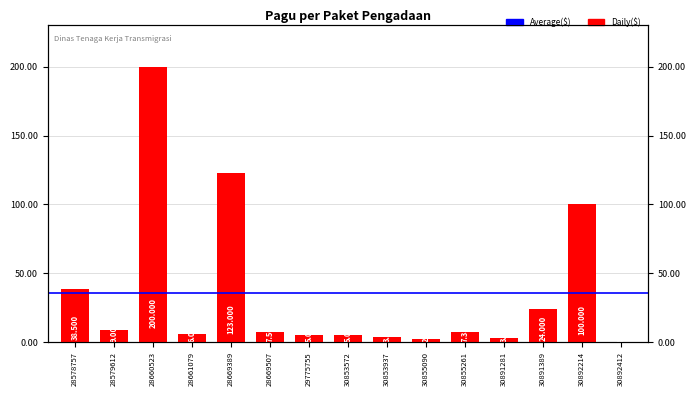

What is the change in value from 28578757 to 30891389?

-14500000